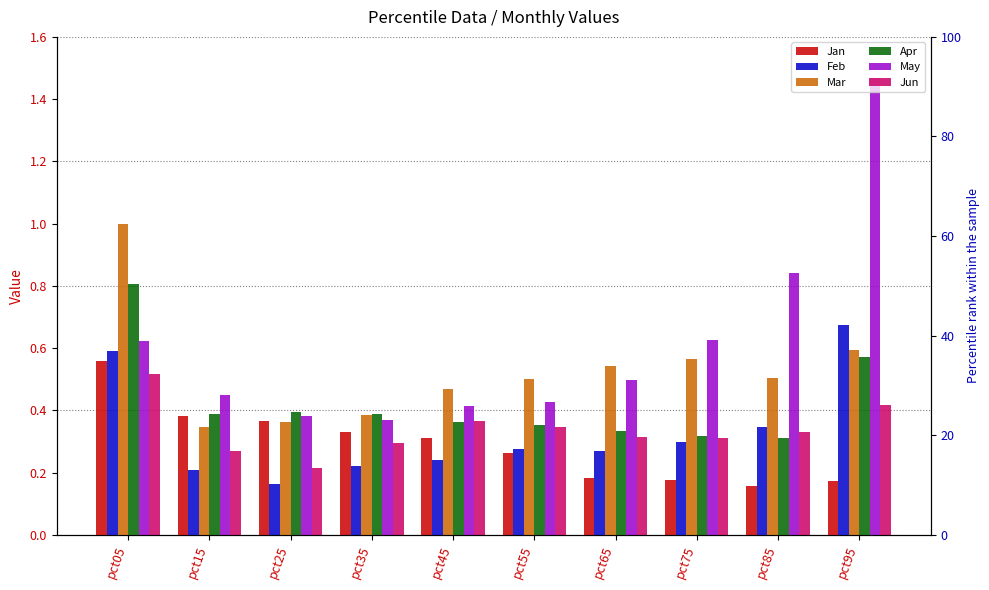

Does the chart contain any negative values?

No